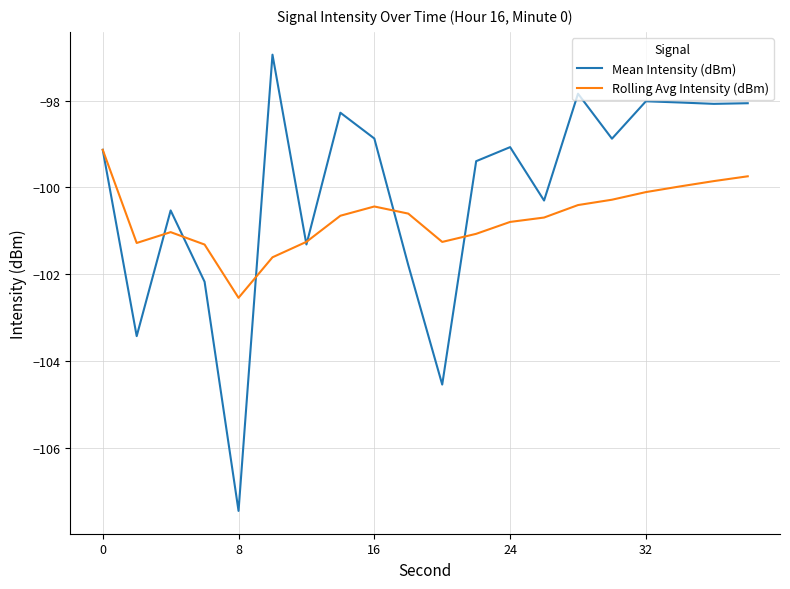

List the series in order of their overall mean, highest first.

Mean Intensity (dBm), Rolling Avg Intensity (dBm)